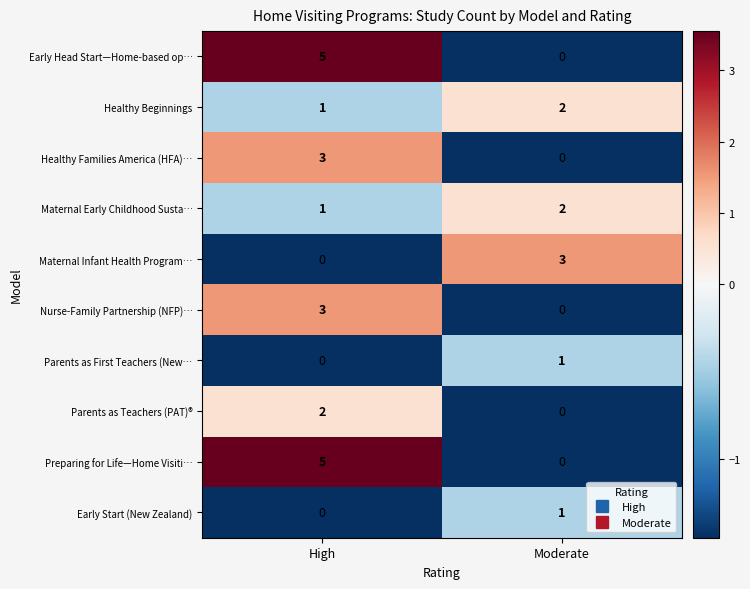

Rank the categories by Nurse-Family Partnership (NFP)… value from highest to lowest.

High, Moderate